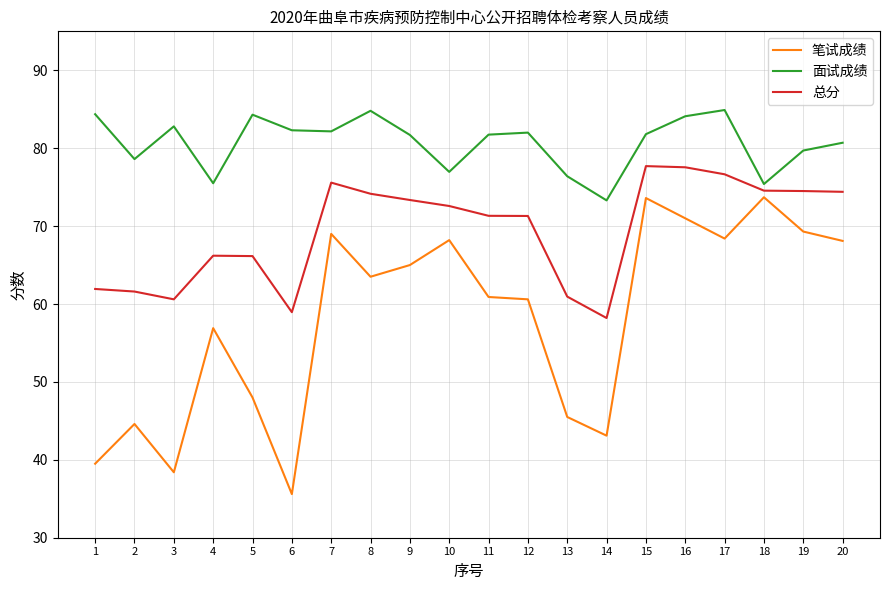

Is the value of 笔试成绩 at 18 greater than the value of 总分 at 2?

Yes